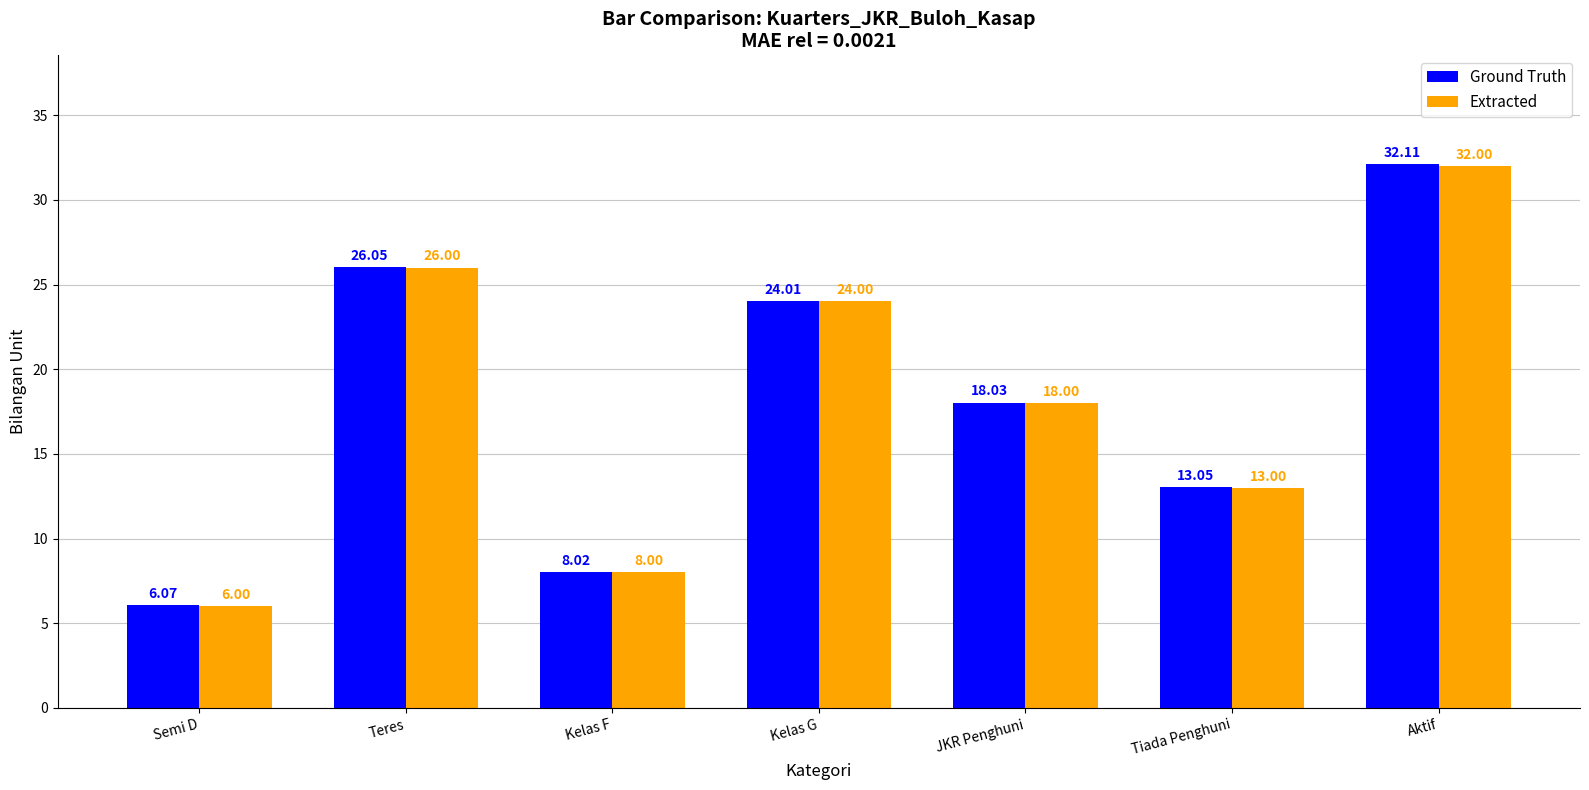

Which series changed the most between Teres and Kelas G?

Ground Truth